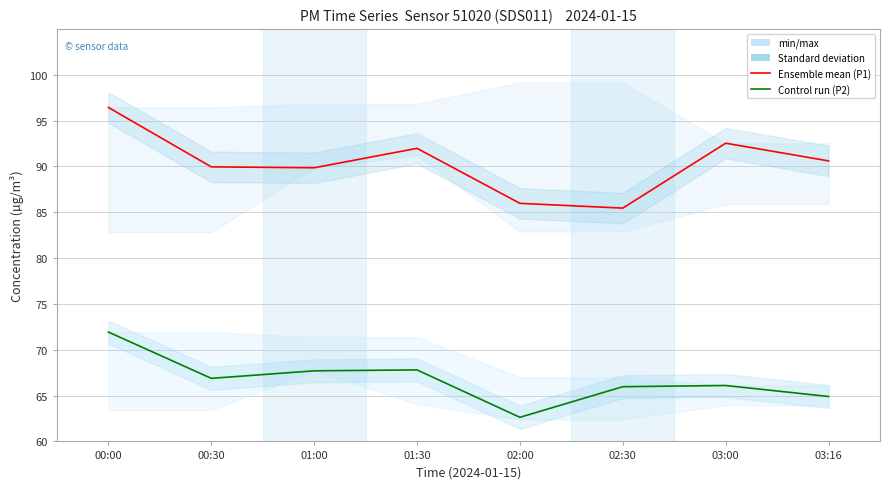

How many data points in P1 (Ensemble mean) are above 90?

4